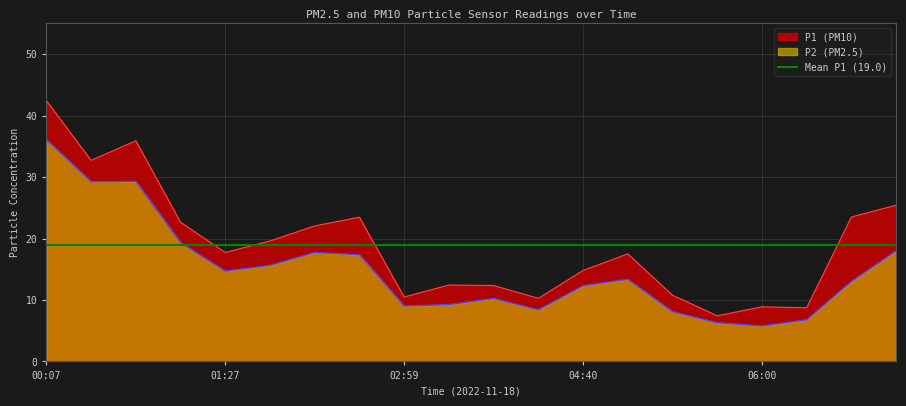

What is the value of the P2 point at the 9th from the left?

9.0